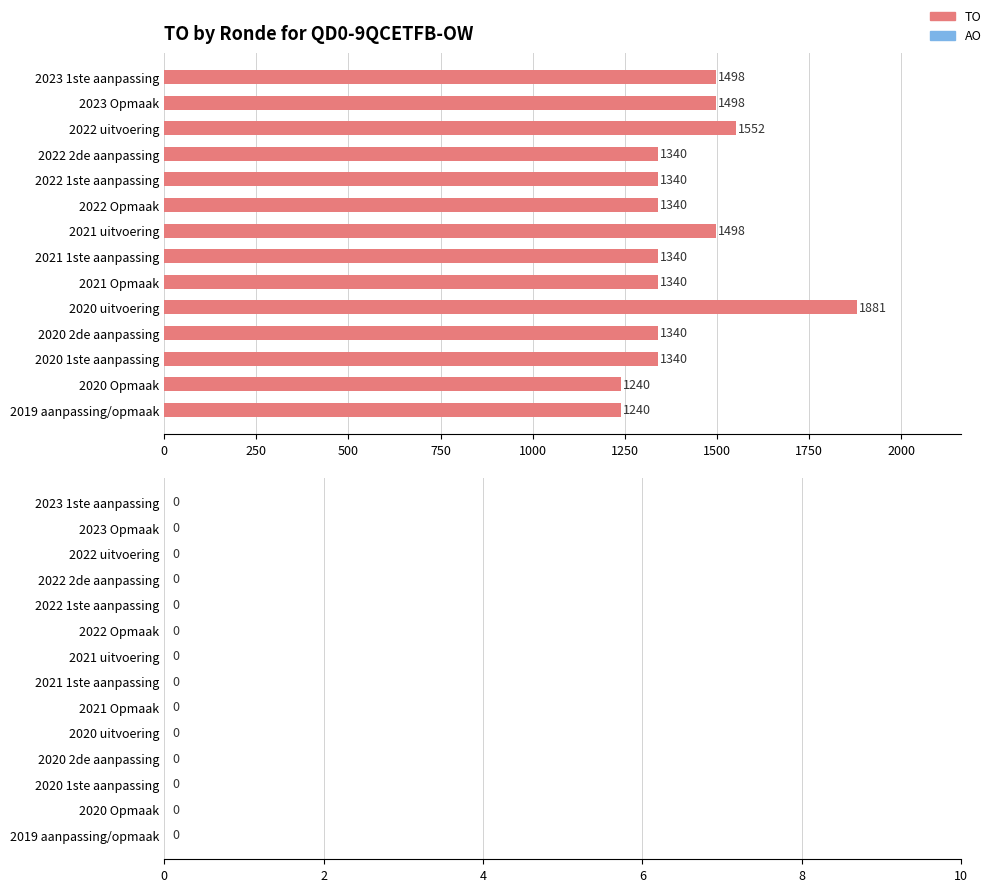

Are the bars horizontal?

Yes